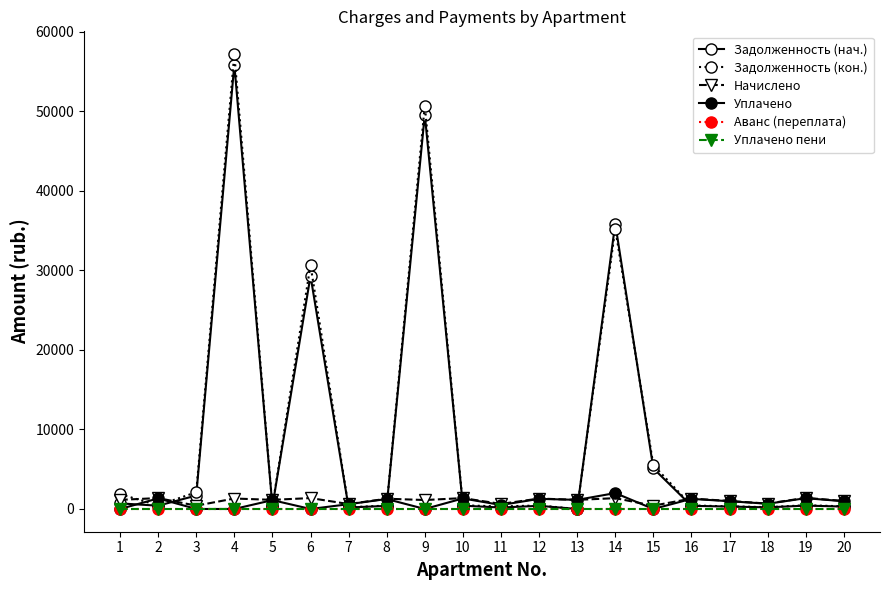

Does the chart have visible grid lines?

No